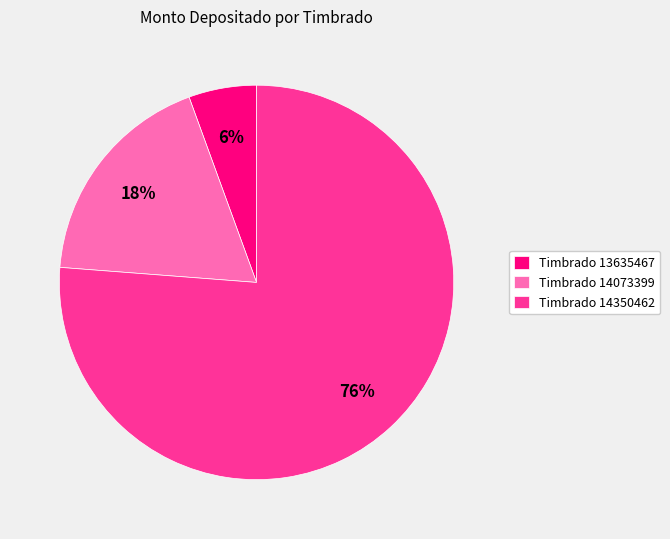

To the nearest percent, what is the combined percentage of Timbrado 13635467 and Timbrado 14073399?

24%